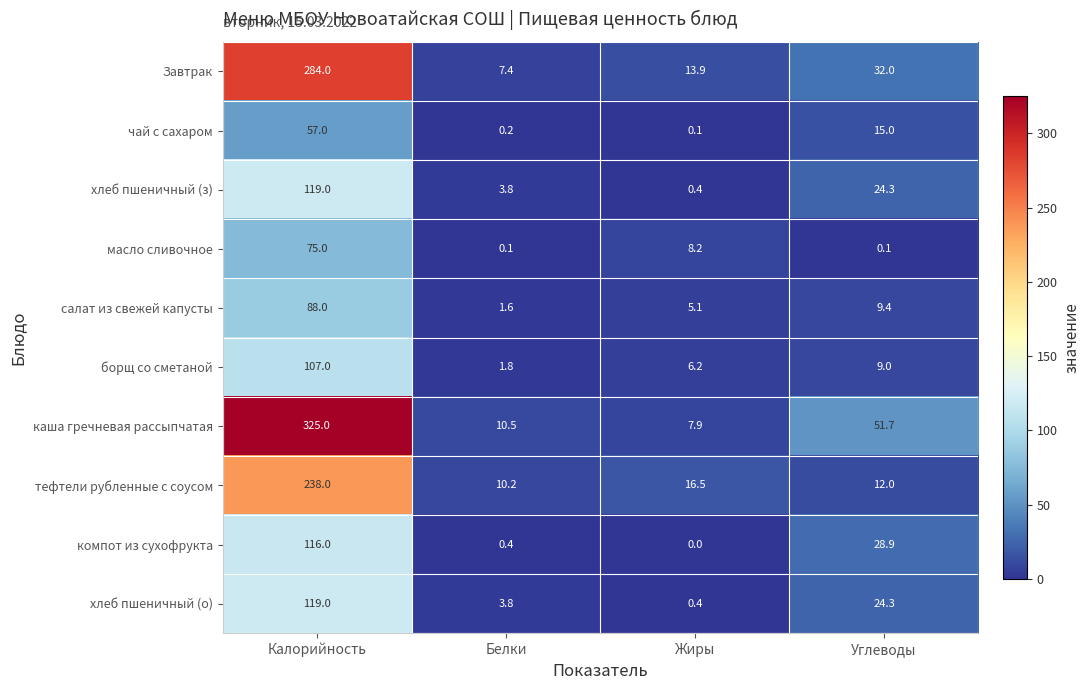

True or false: тефтели рубленные с соусом has a value of 10.2 at Белки.

True